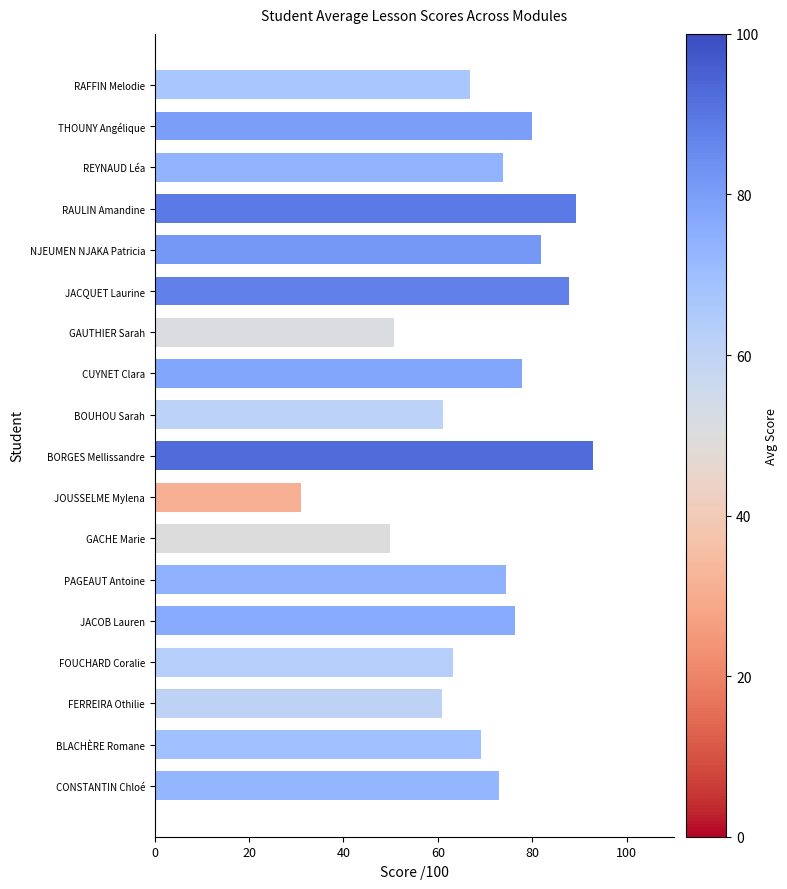

What is the sum of all values?

1259.8